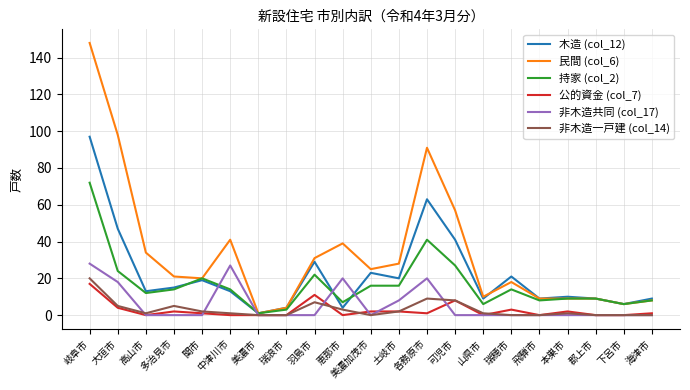

At which category is the sum across all series the highest?

岐阜市